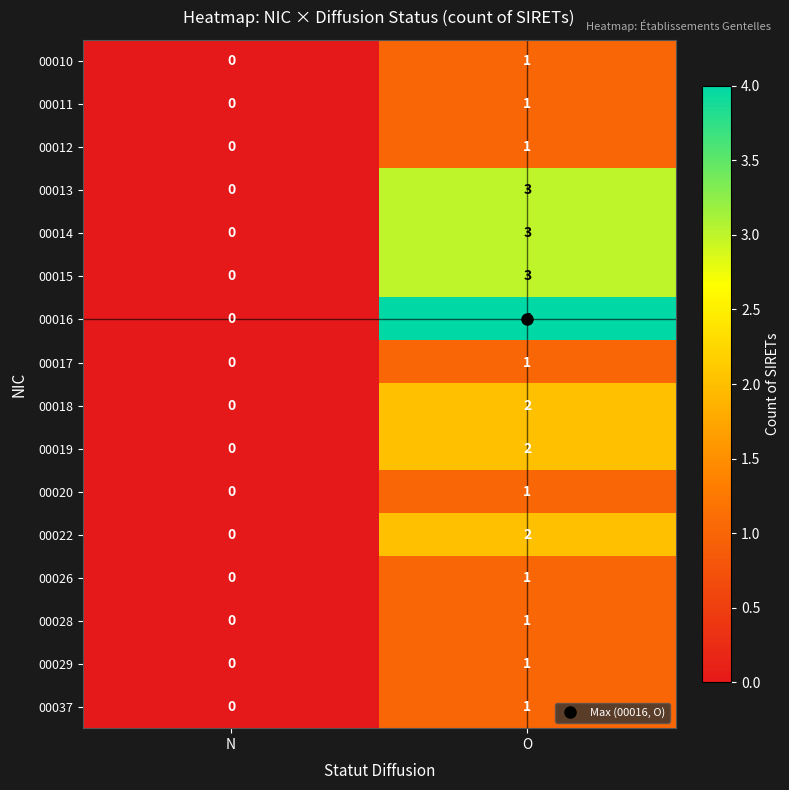

What is the sum of all 00013 values?

3